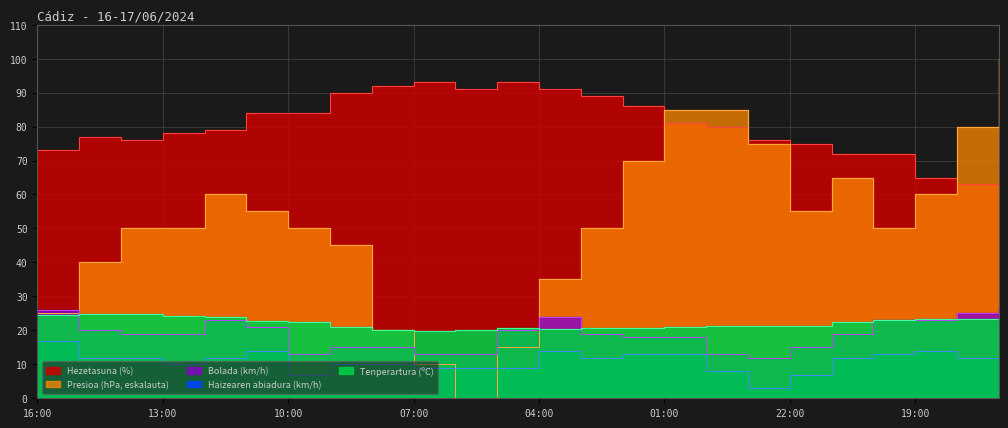

True or false: Hezetasuna (%) and Bolada (km/h) cross at least once.

False